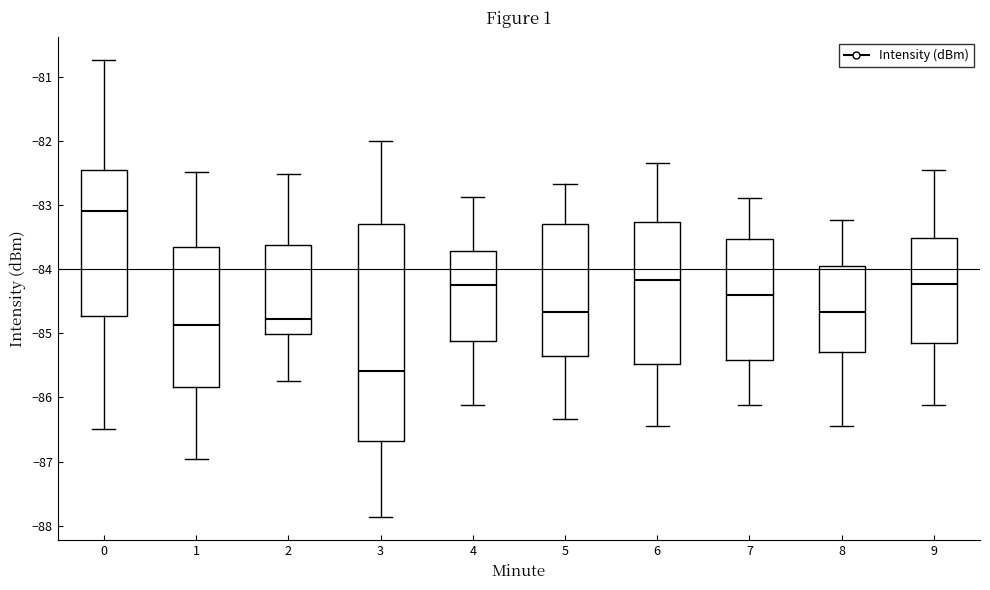

Where does the median line of the box at x = 3 sit on the y-axis? The values are not printed on the chart, so give them approximately, as read against the axis.

-85.6